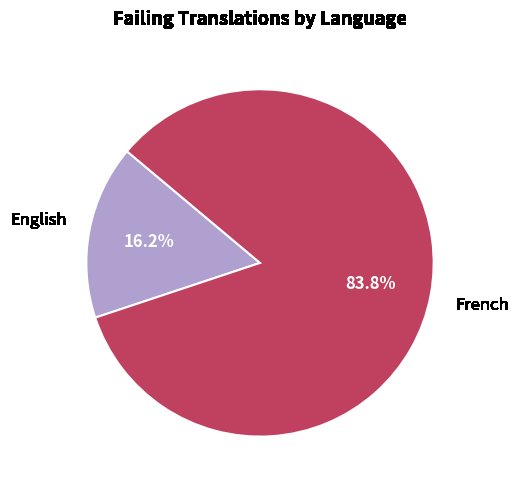

Does any single category account for the majority?

Yes